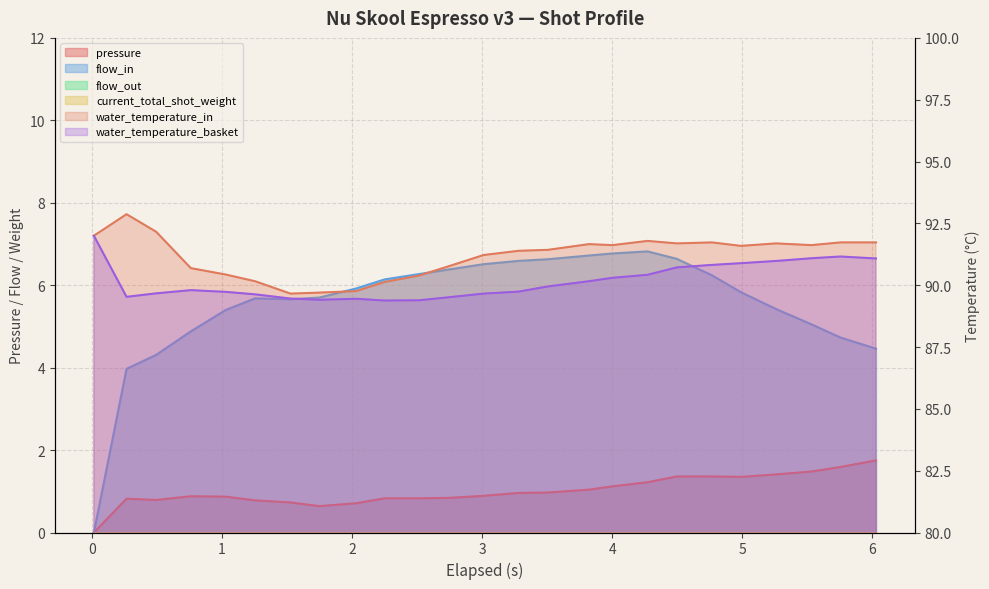

At which label is flow_in closest to 3?

0.267